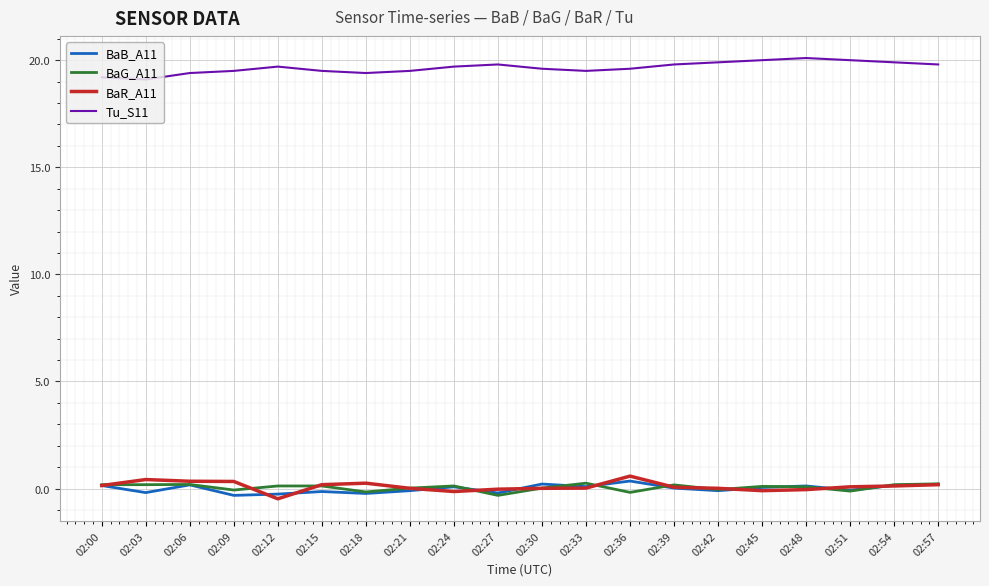

Is it true that BaB_A11 equals -0.1 at 02:51?

True